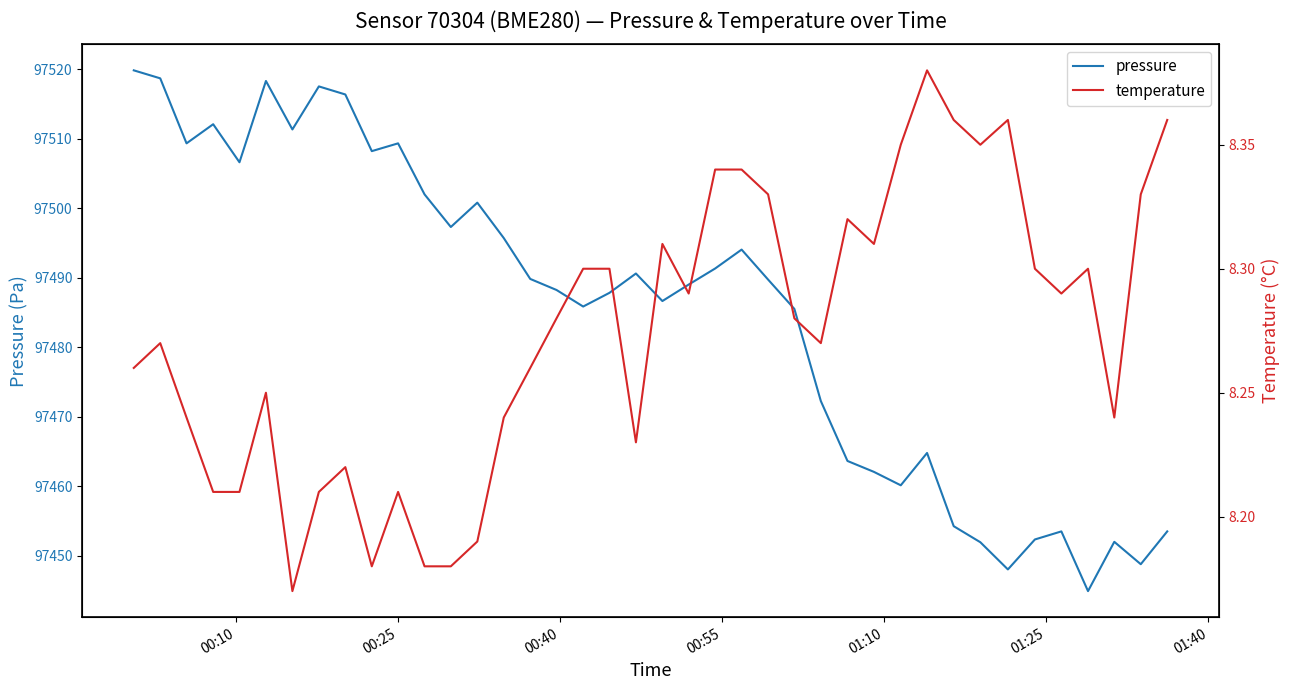

Which series has the largest total across all categories?

pressure